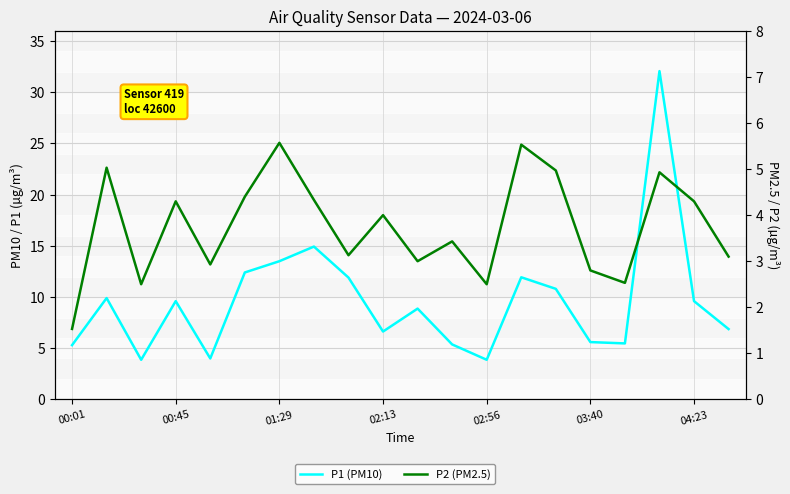

Rank the series by their maximum value, from highest to lowest.

P1 (PM10), P2 (PM2.5)